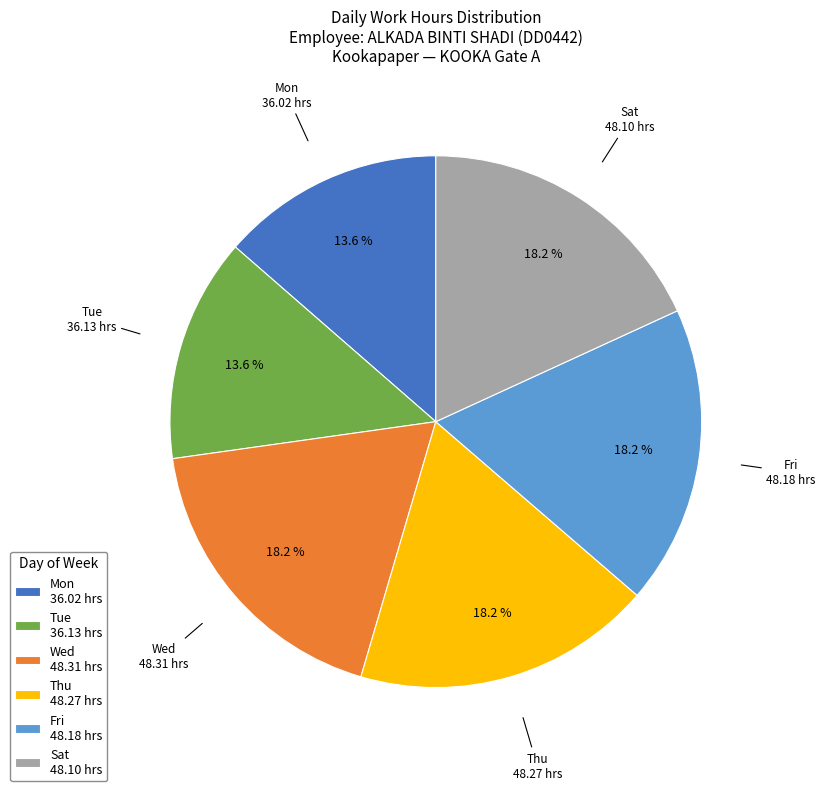

Does Sat 48.10 hrs account for over 50% of the chart?

No